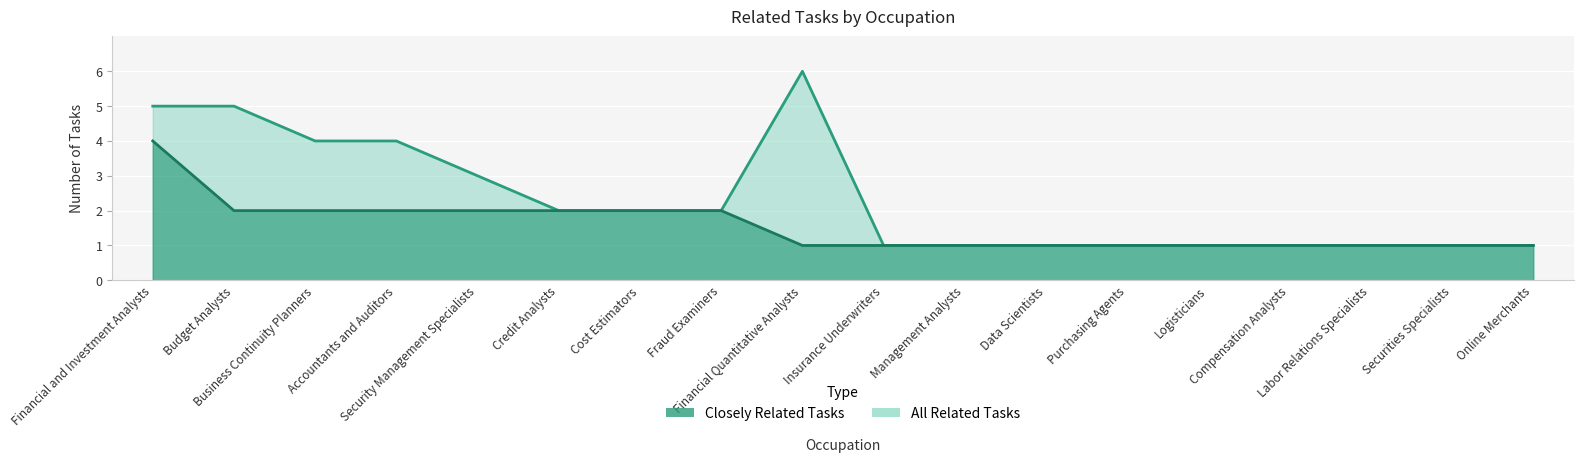

The Closely Related Tasks series shows 2 at Cost Estimators. True or false?

True